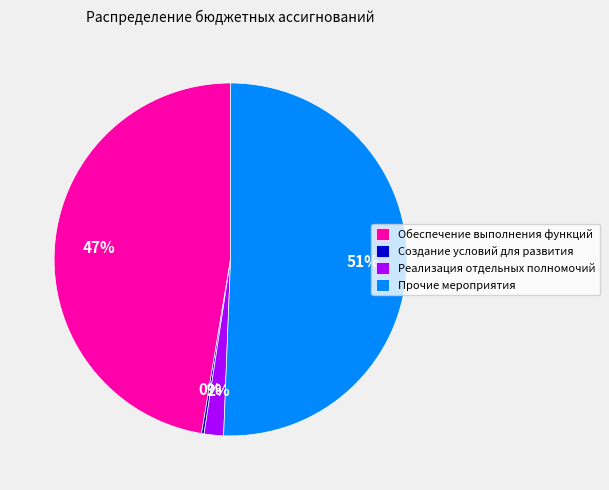

Which has a higher value, Реализация отдельных полномочий or Обеспечение выполнения функций?

Обеспечение выполнения функций